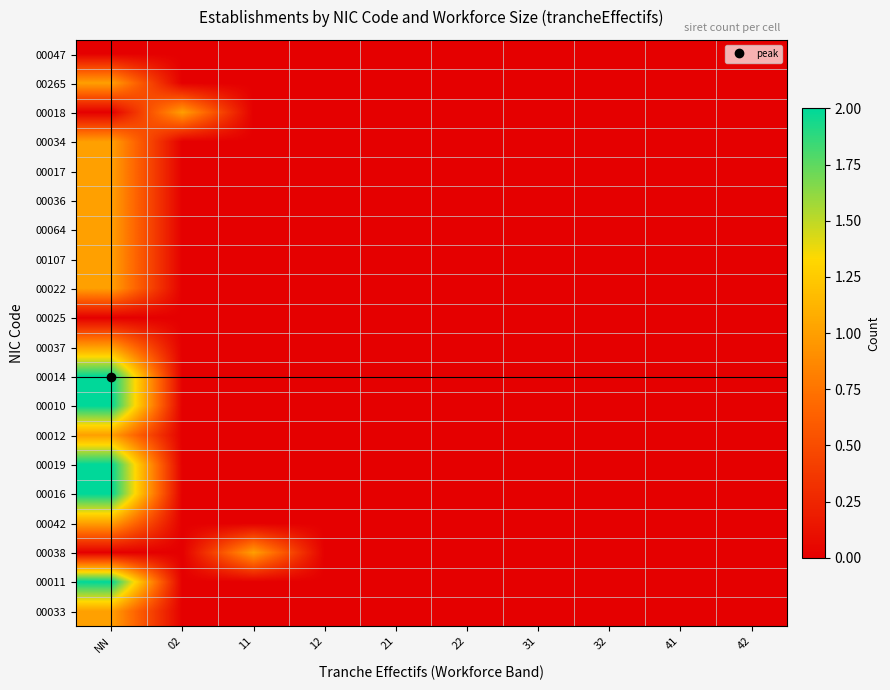

At which category does the chart reach its minimum across all series?

NN